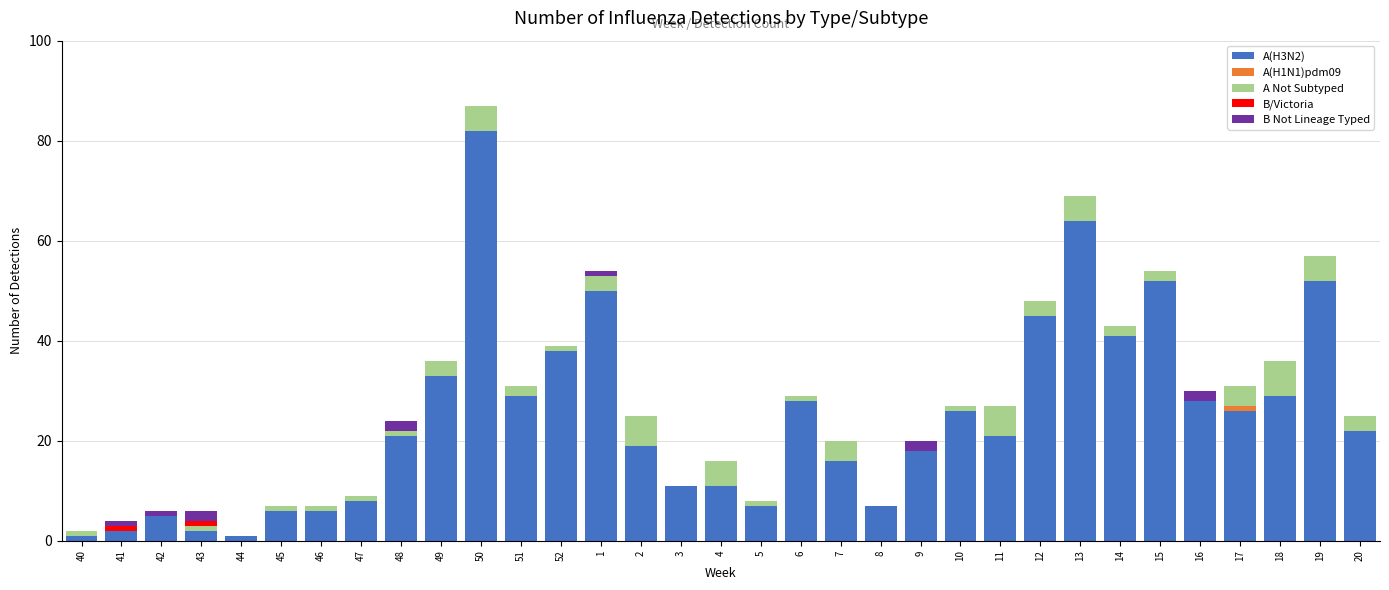

At which category is the sum across all series the highest?

50